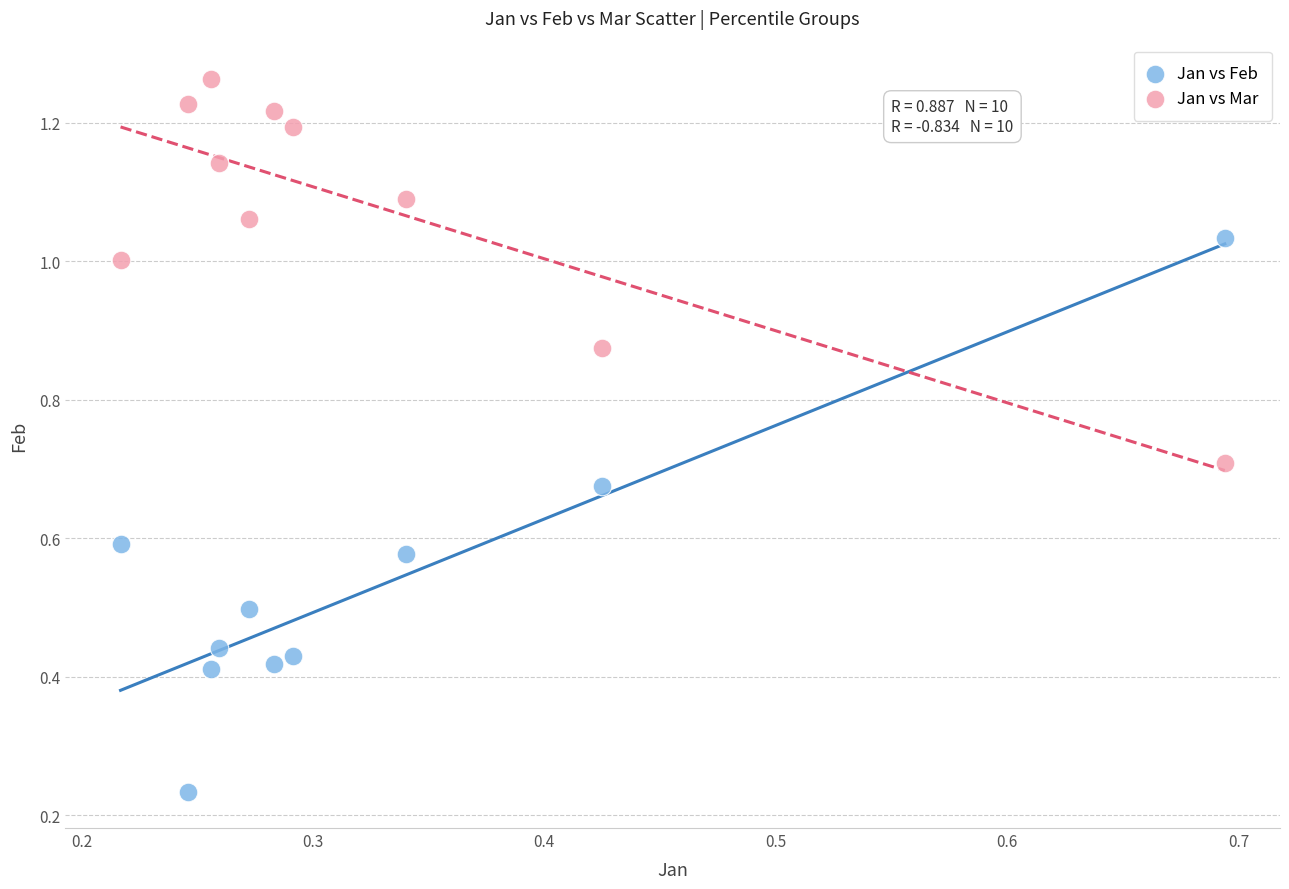

Which series reaches the maximum Y coordinate?

Jan vs Mar